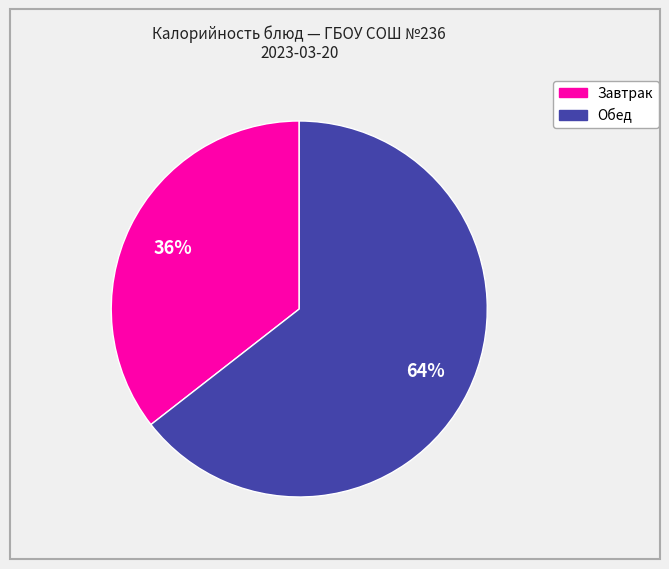

Is there any slice that represents more than half of the pie?

Yes